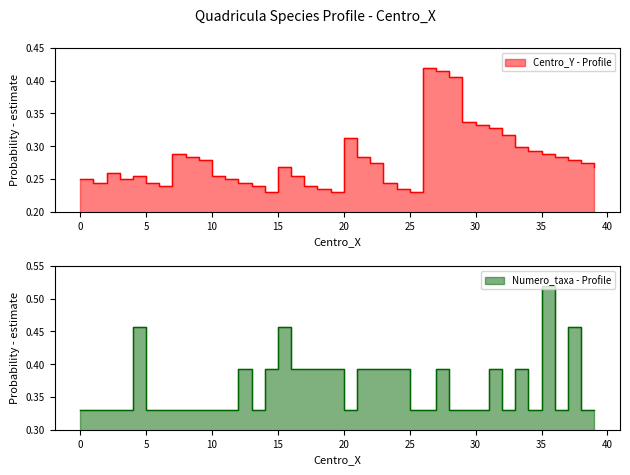

True or false: Numero_taxa has a value of 0.3 at 38.

True